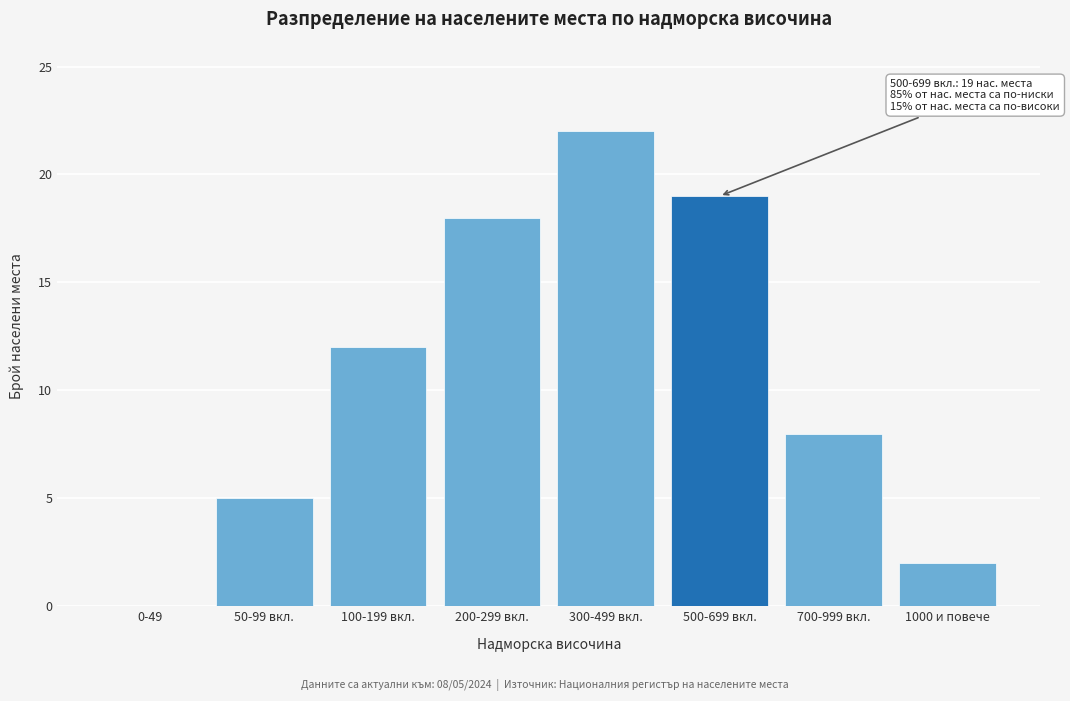

Reading left to right, what are all the values shown in this chart?

0-49=0	50-99 вкл.=5	100-199 вкл.=12	200-299 вкл.=18	300-499 вкл.=22	500-699 вкл.=19	700-999 вкл.=8	1000 и повече=2